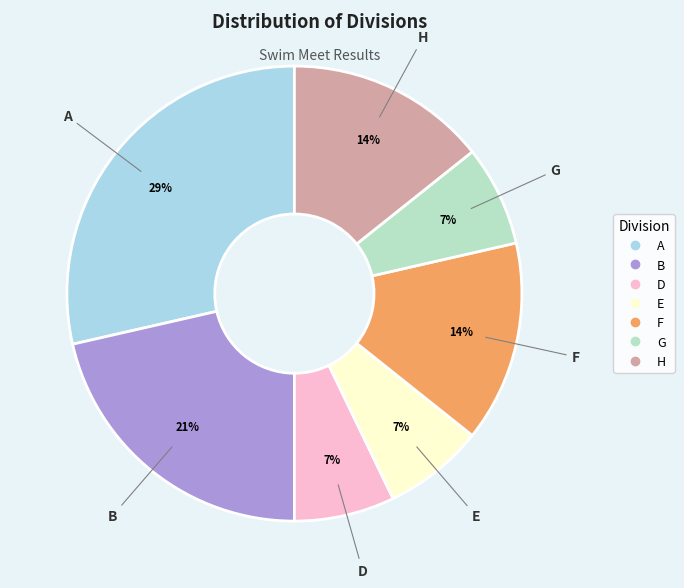

True or false: A accounts for 29% of the total.

True